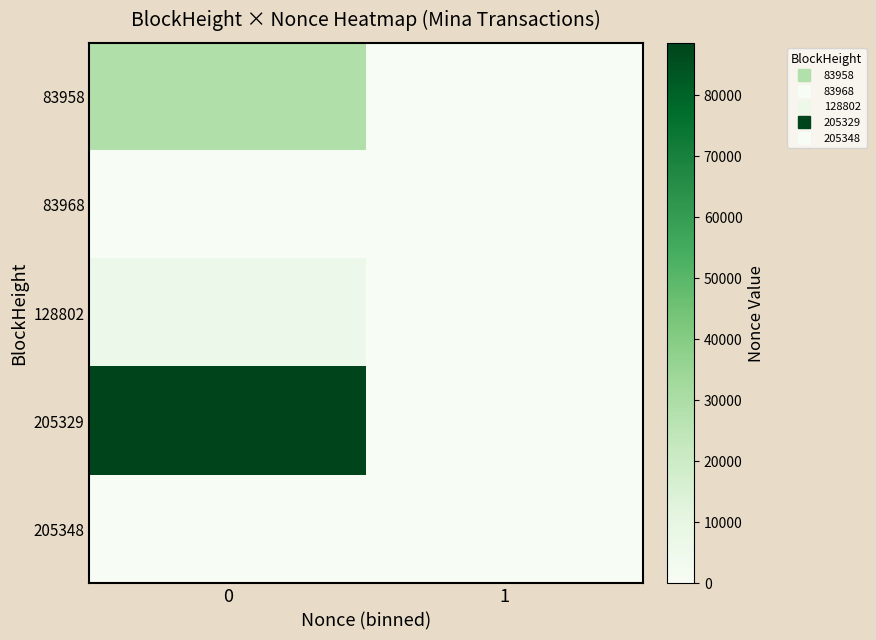

Which series has the largest total across all categories?

205329